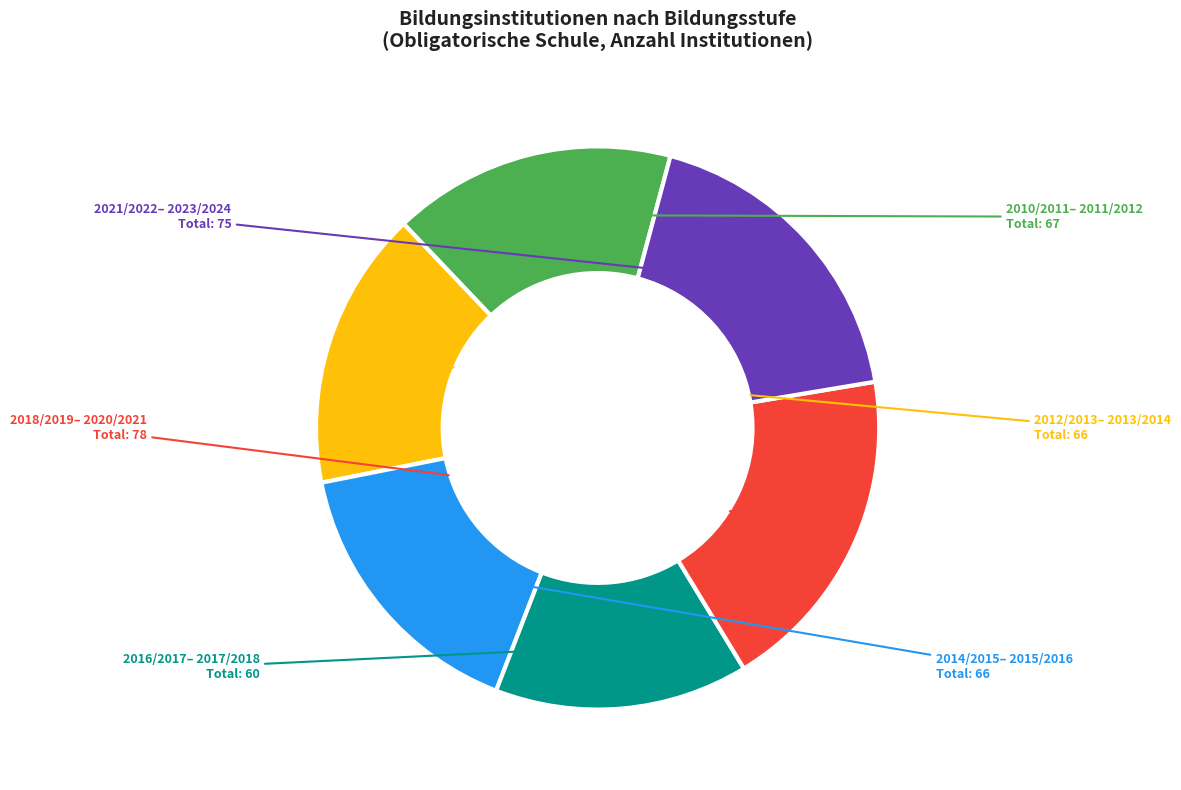

Is there a majority slice in this chart?

No